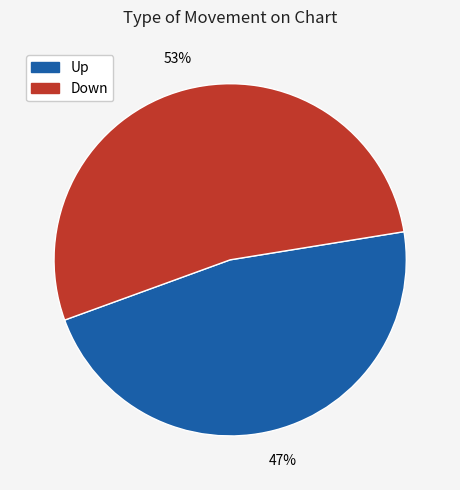

How many segments does this pie chart have?

2